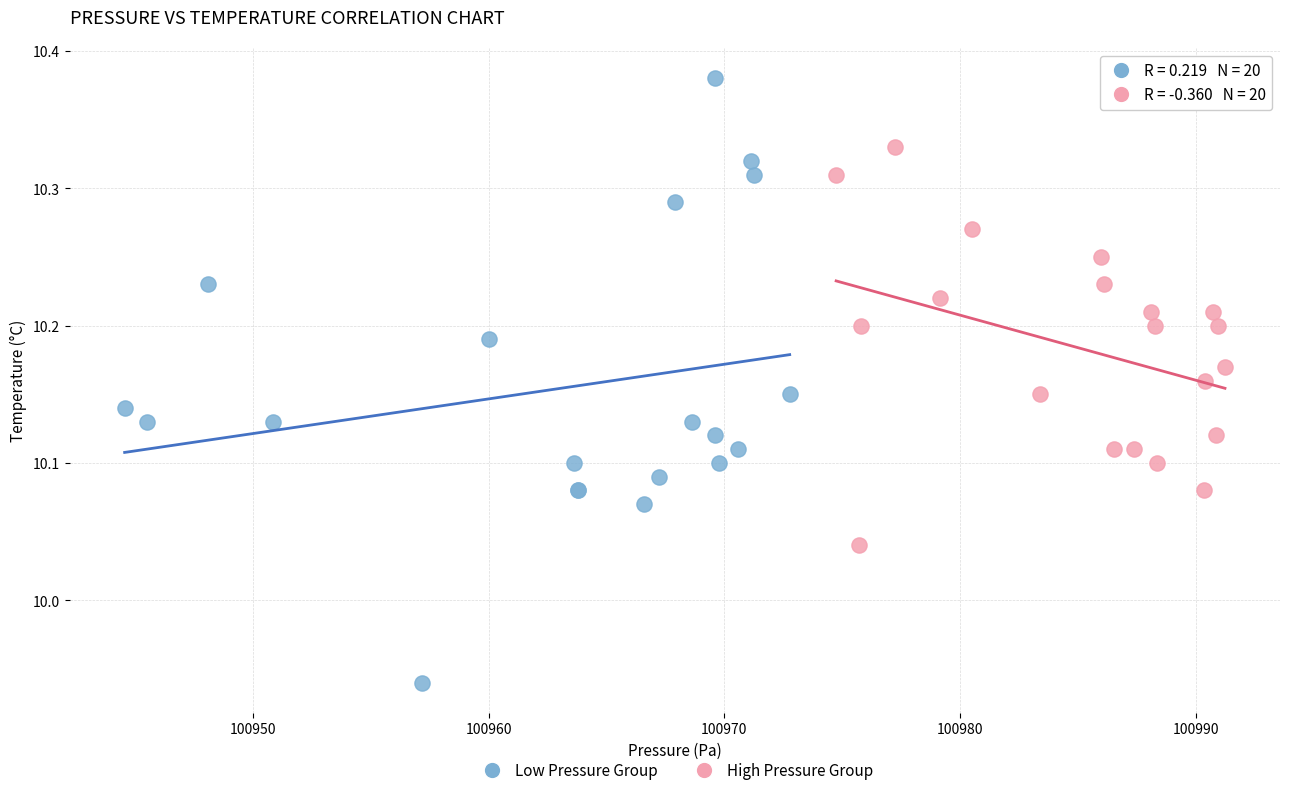

What are all the series names shown in the legend?

Low Pressure Group, High Pressure Group